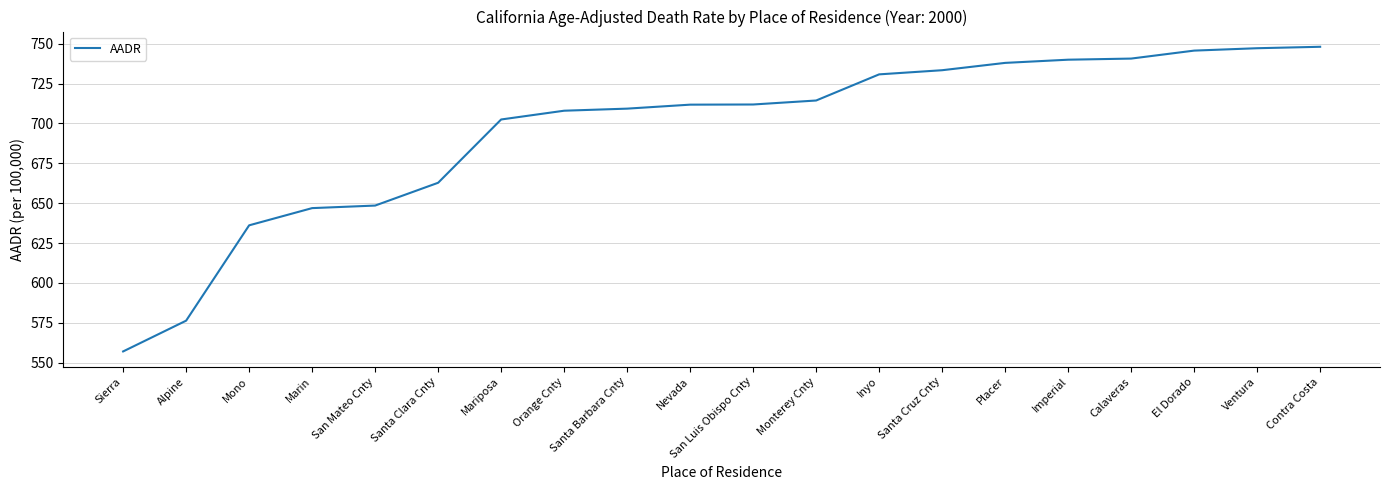

Which has a higher value, Santa Clara Cnty or Marin?

Santa Clara Cnty